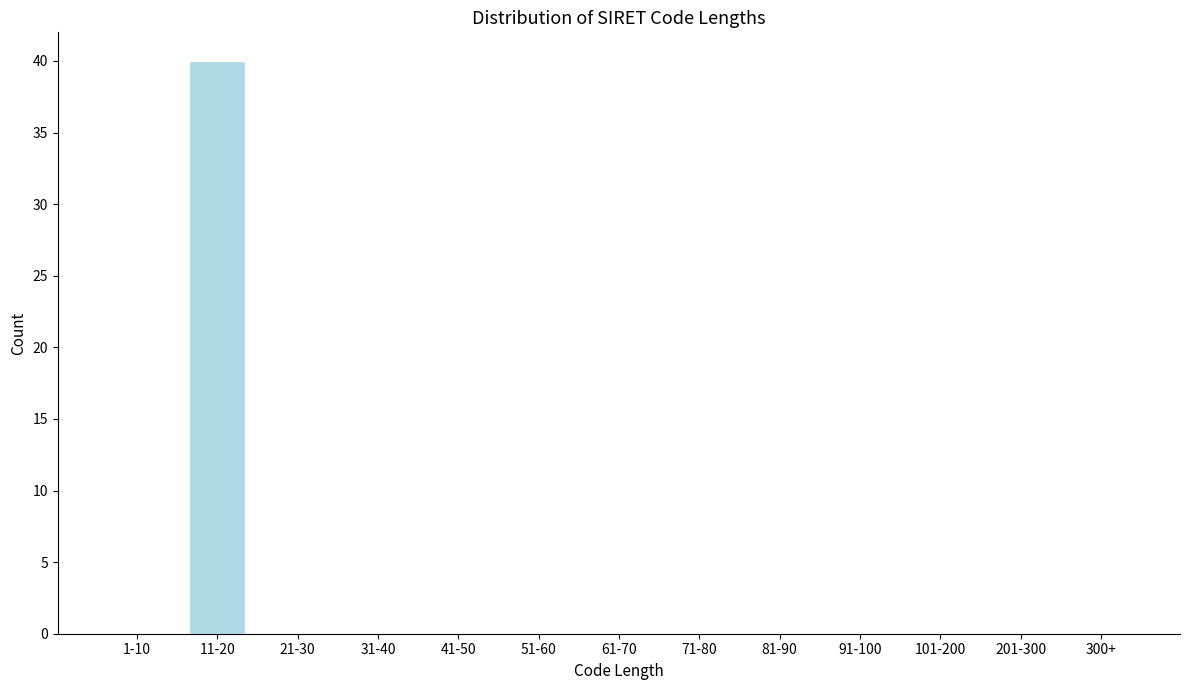

Reading left to right, what are all the values shown in this chart?

1-10=0	11-20=40	21-30=0	31-40=0	41-50=0	51-60=0	61-70=0	71-80=0	81-90=0	91-100=0	101-200=0	201-300=0	300+=0